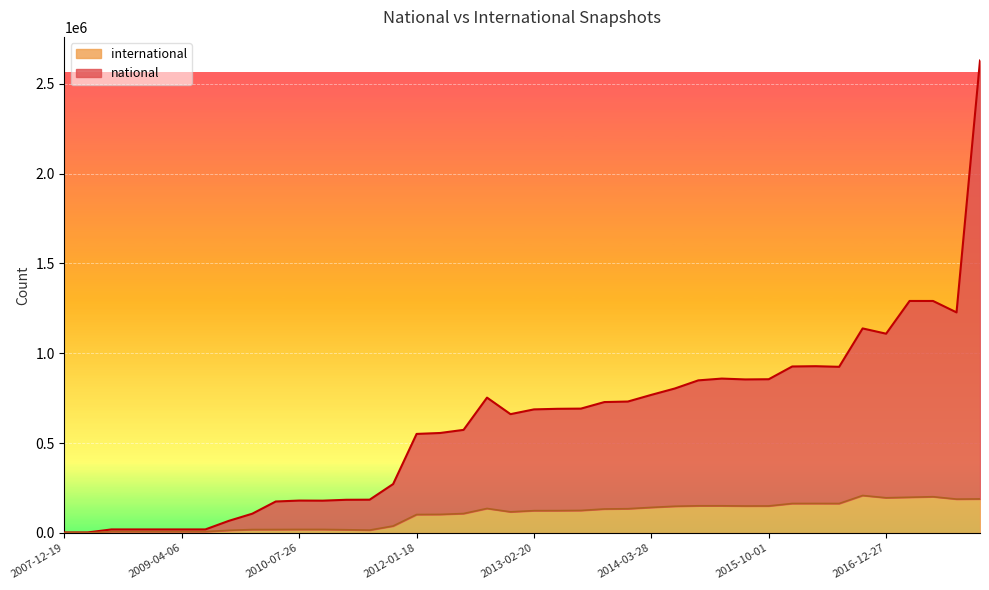

True or false: national has more than 2 points higher than both neighbors.

True